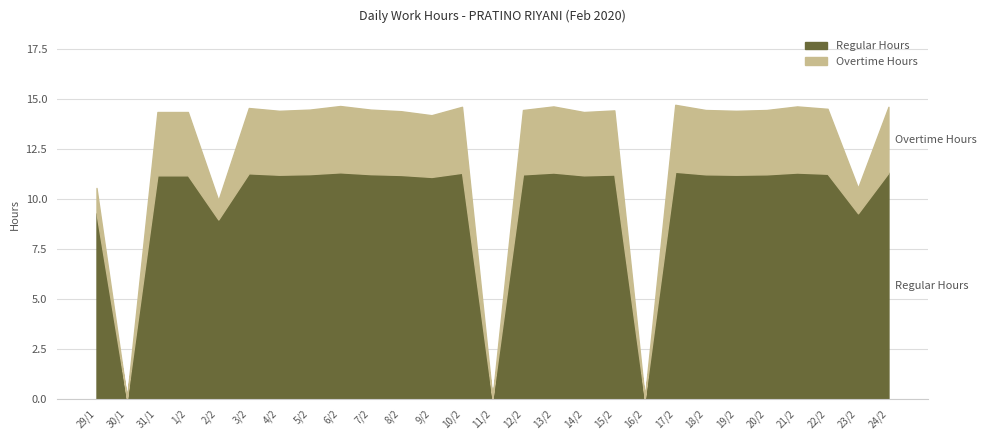

At 3/2, list the series in order from smallest to largest.

Overtime Hours, Regular Hours